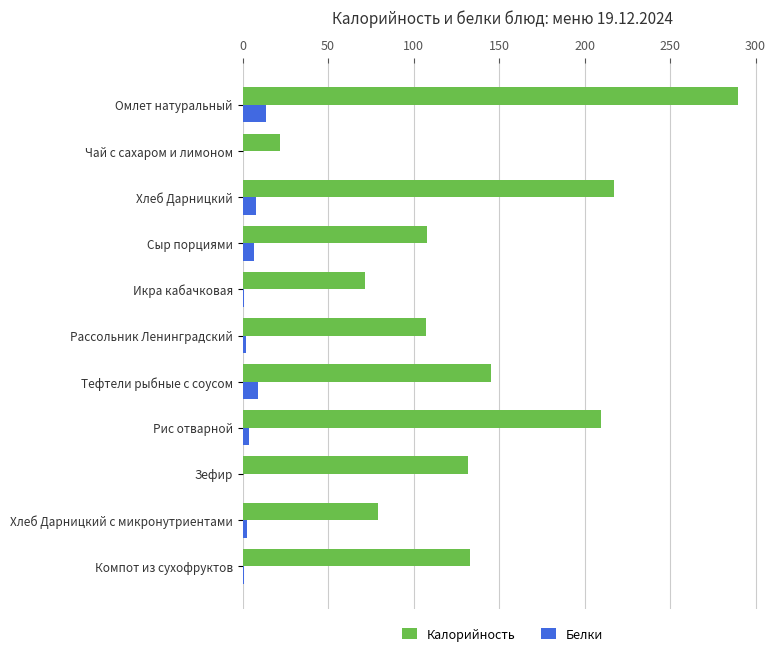

The value of Калорийность at Рассольник Ленинградский is 107.2. True or false?

True